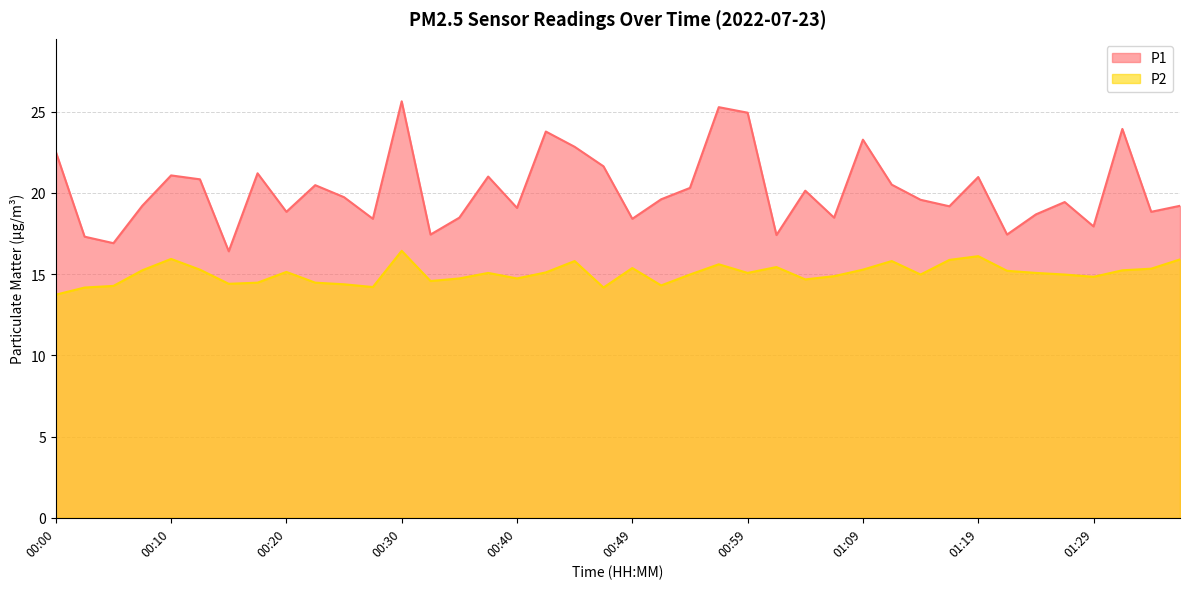

At which category does P1 reach its first local valley?

00:05